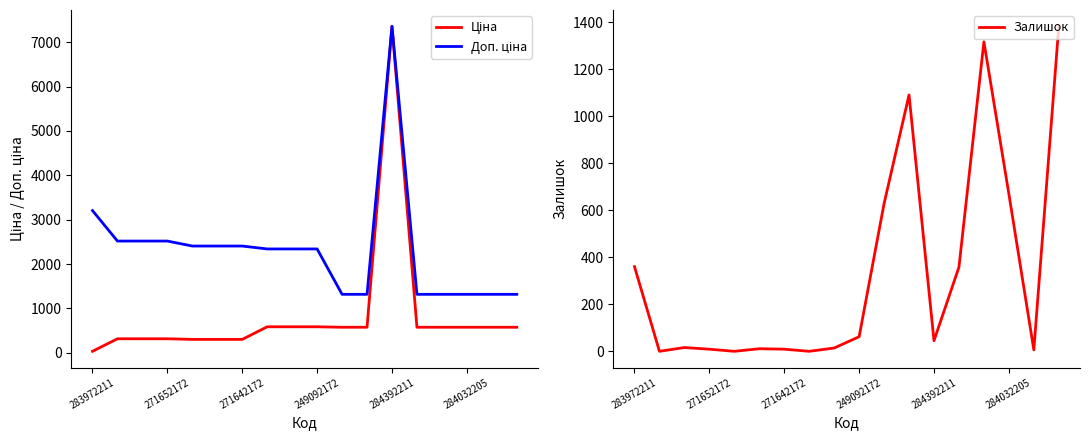

What is the highest value of the Залишок series?

1382